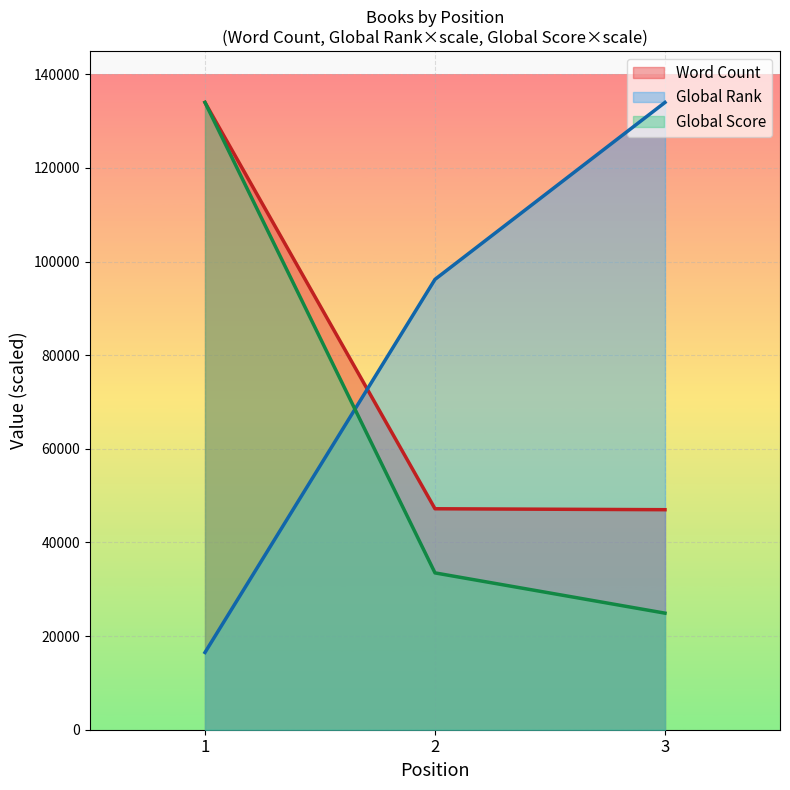

What is the lowest value of the Global Score series?

24900.7